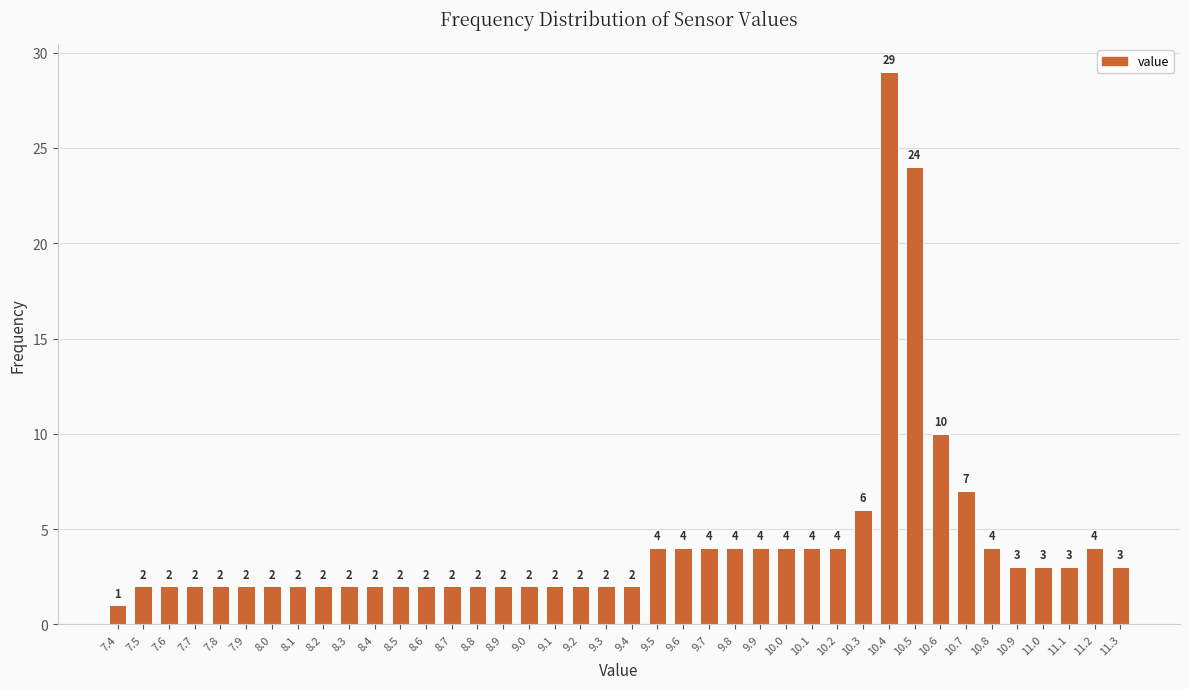

Reading right to left, what are all the values shown in this chart?

3	4	3	3	3	4	7	10	24	29	6	4	4	4	4	4	4	4	4	2	2	2	2	2	2	2	2	2	2	2	2	2	2	2	2	2	2	2	2	1